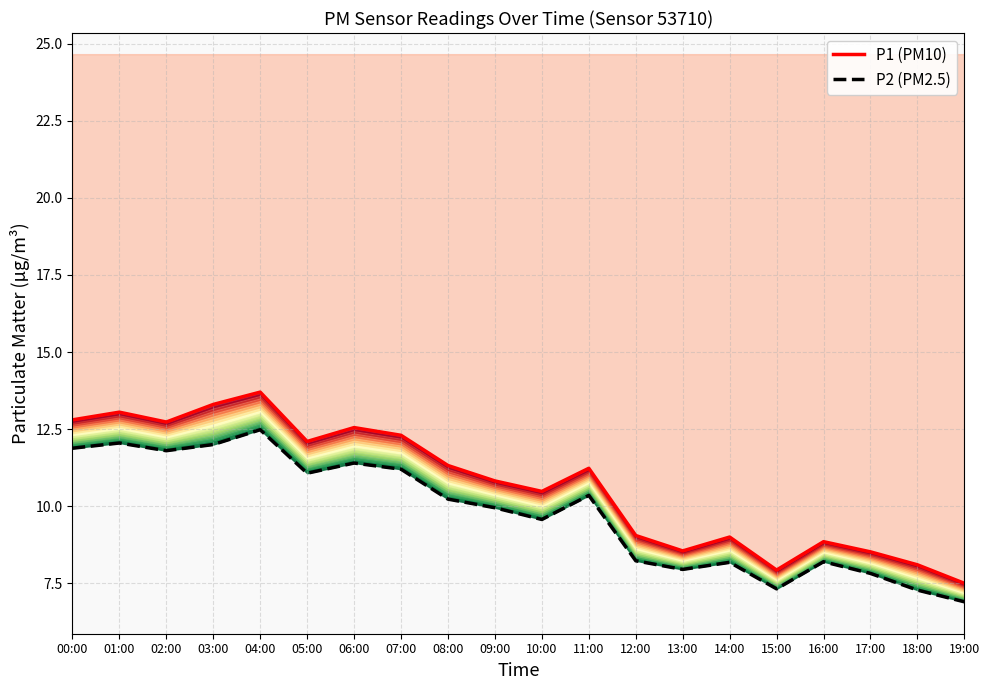

Count the number of categories in the chart.

20